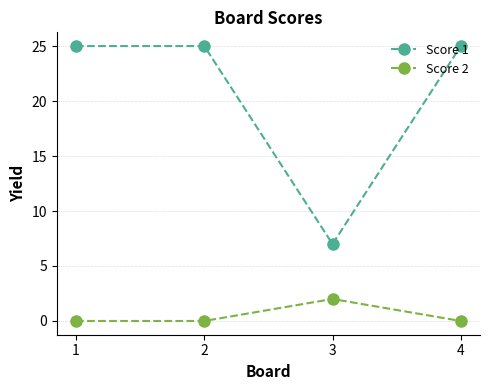

Rank the series by their maximum value, from lowest to highest.

Score 2, Score 1